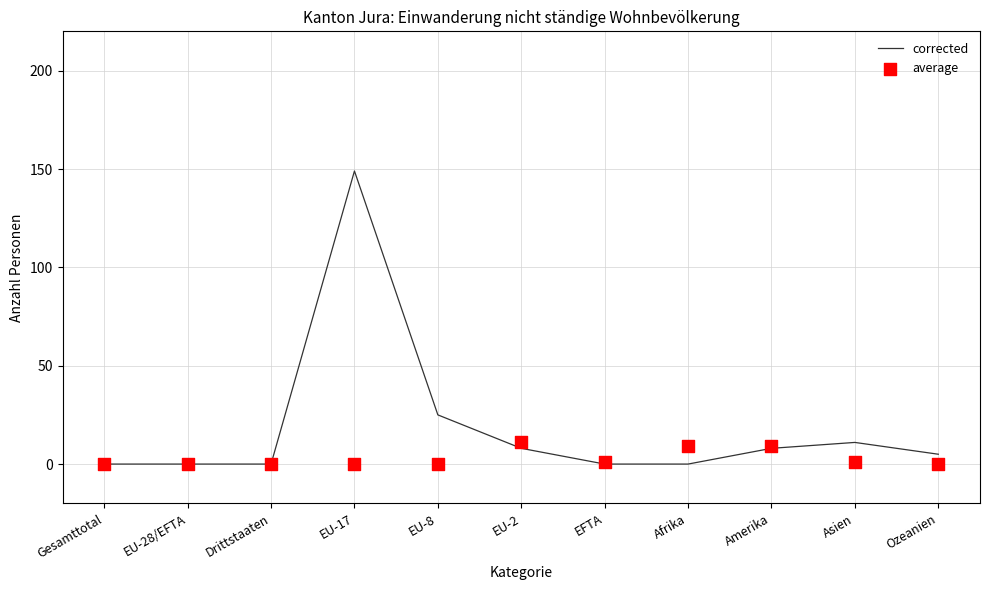

Which series contains the highest Y value?

corrected